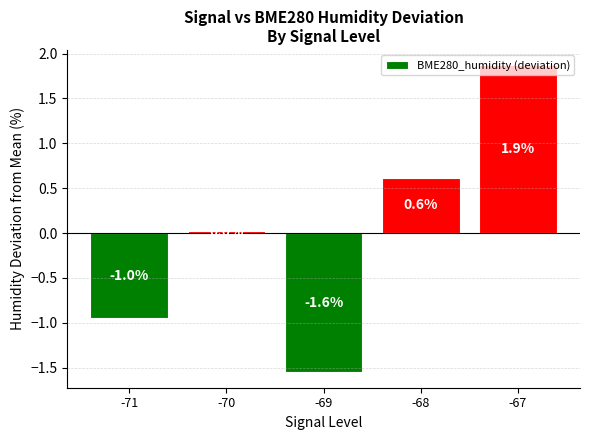

What is the change in value from -69 to -68?

+2.2